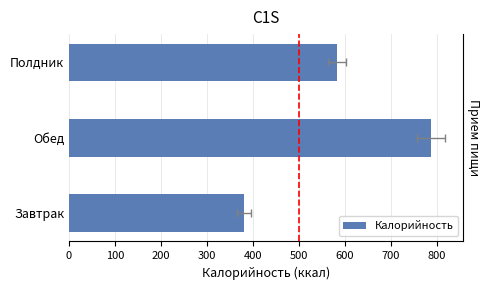

True or false: the data shows 290.6 at Обед.

False